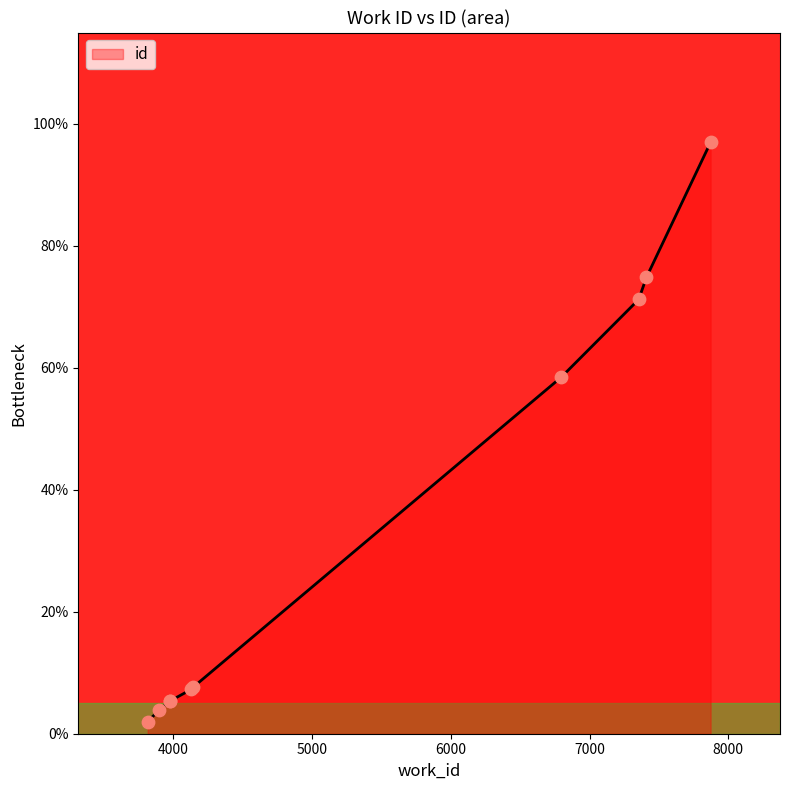

What is the change in value from 3816 to 4131?

+5.3